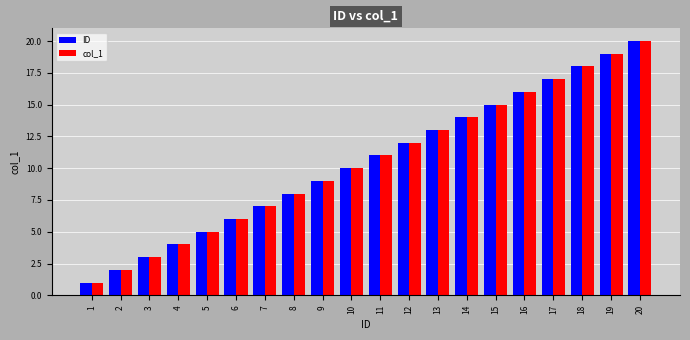

Is it true that col_1 equals 12 at 18?

False